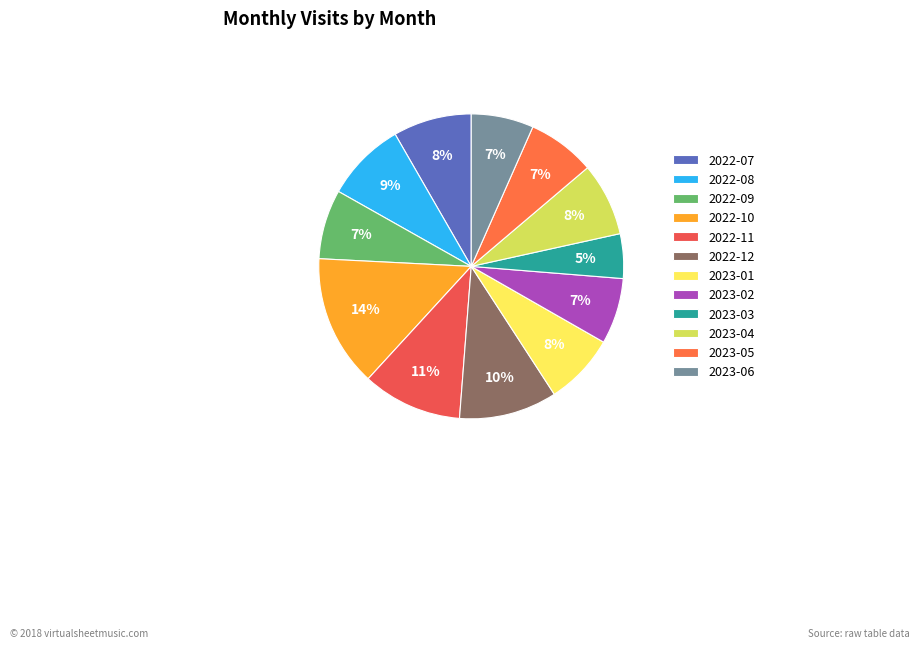

Count the number of slices in the pie.

12